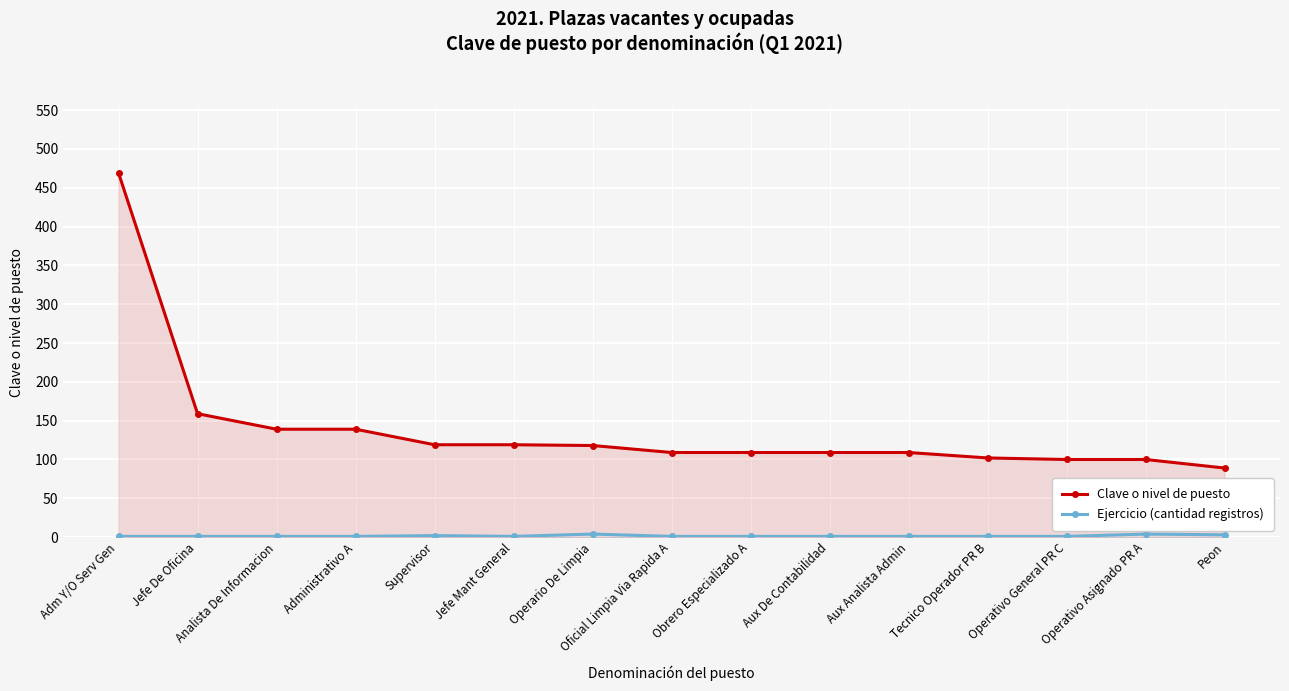

Rank the series at Peon from lowest to highest value.

Ejercicio (cantidad registros), Clave o nivel de puesto